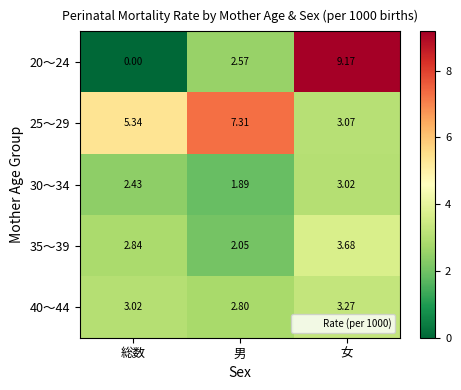

List the labels in order of 35～39 value, largest first.

女, 総数, 男